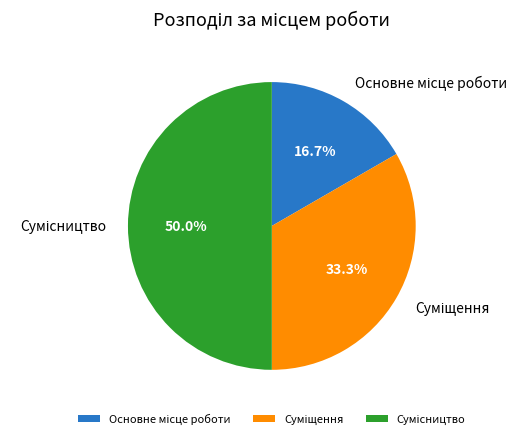

Count the number of slices in the pie.

3